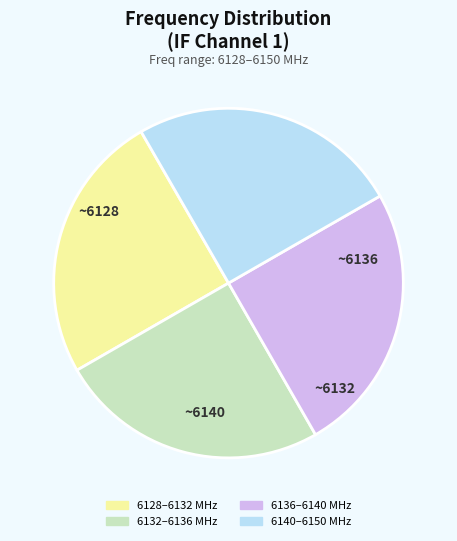

Is it true that 6140–6150 MHz is 25% of the pie?

True